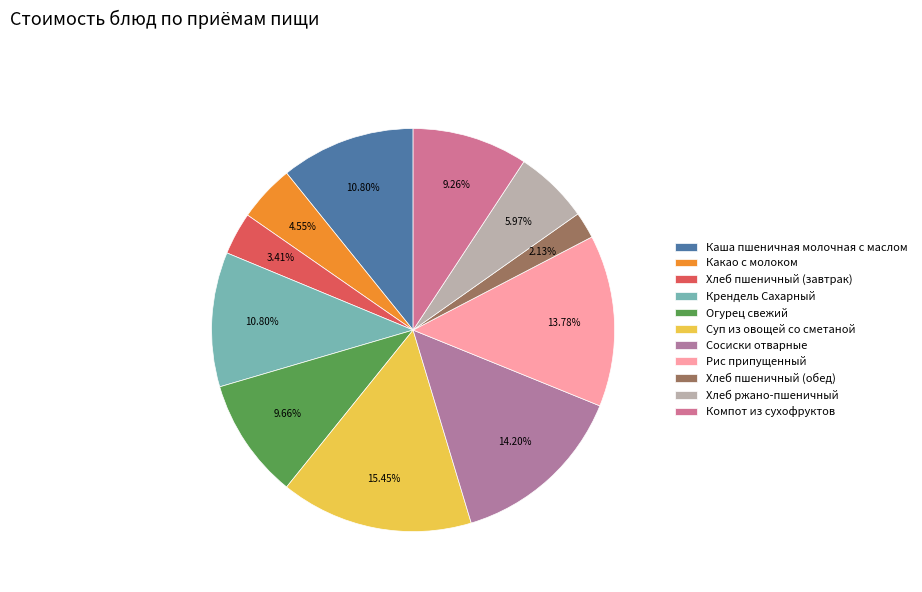

What is the largest slice in the pie chart?

Суп из овощей со сметаной